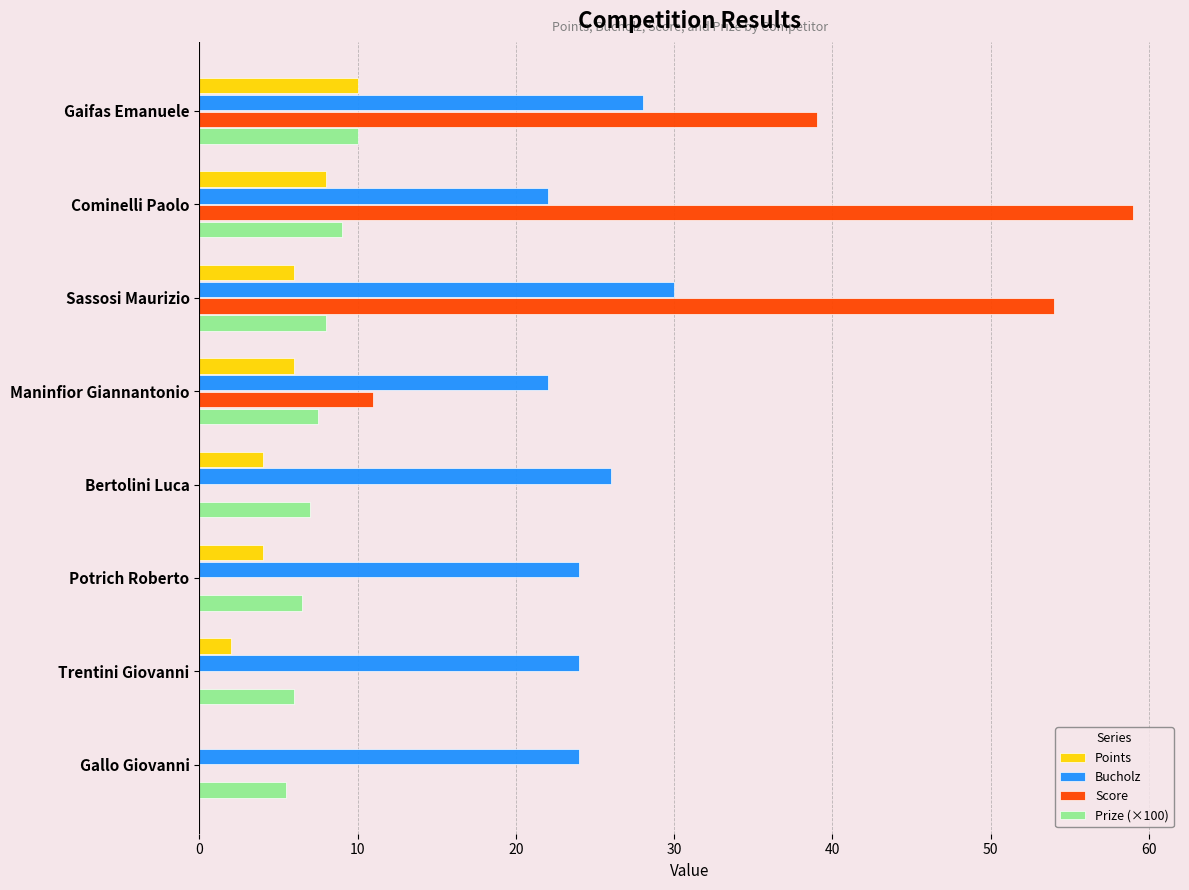

At which label is Score closest to 29?

Gaifas Emanuele